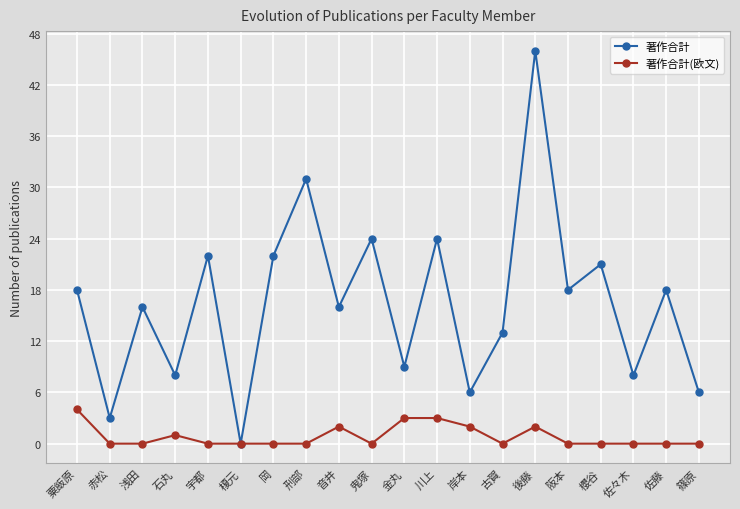

What is the value of the 著作合計 point at the 20th from the left?

6